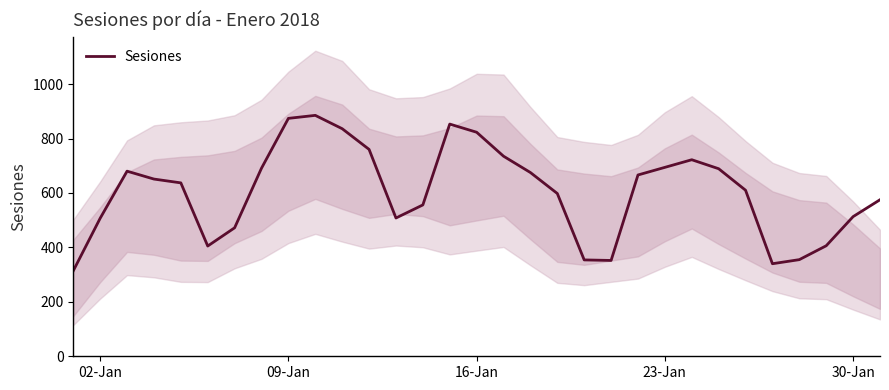

What is the minimum value shown in the chart?

314